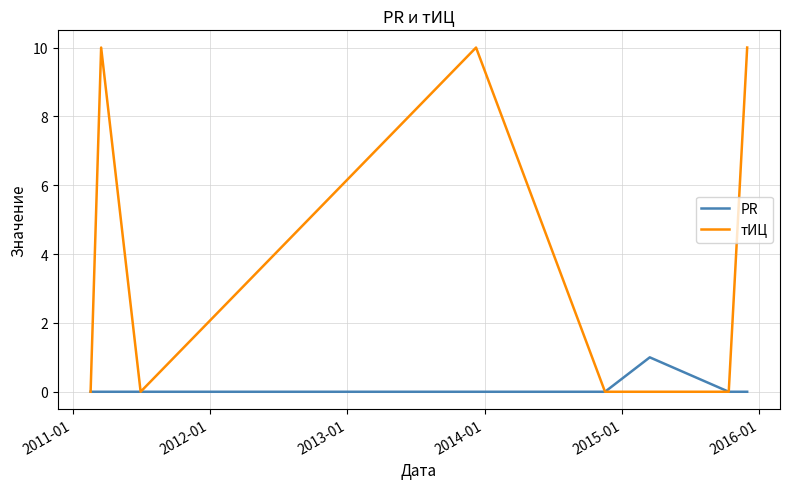

Which series has the widest spread of values?

тИЦ